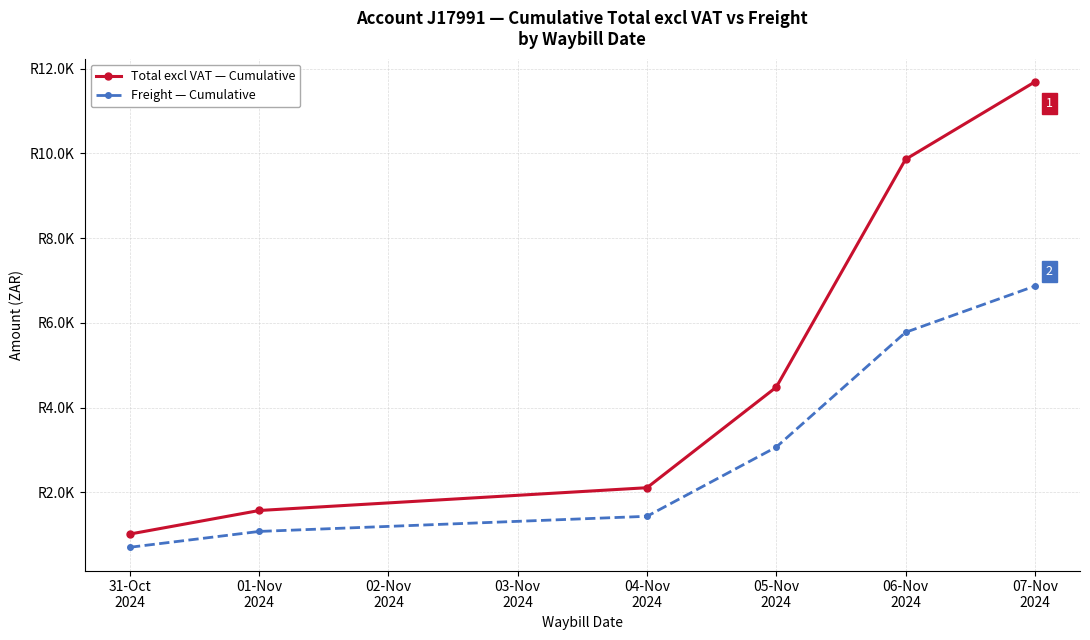

Does the chart have visible grid lines?

Yes